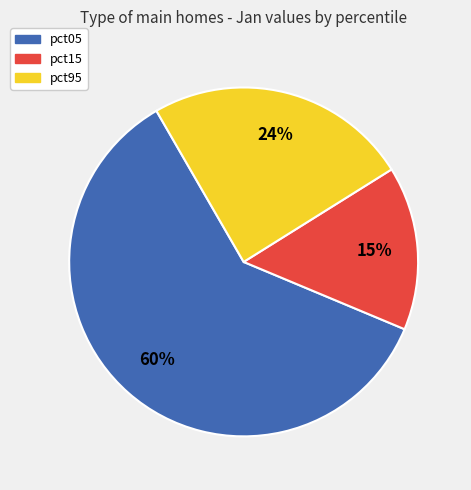

Is there a majority slice in this chart?

Yes